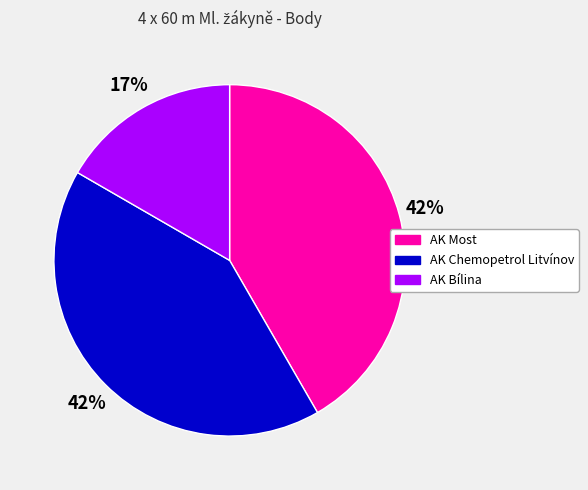

To the nearest percent, what is the average slice percentage?

33%